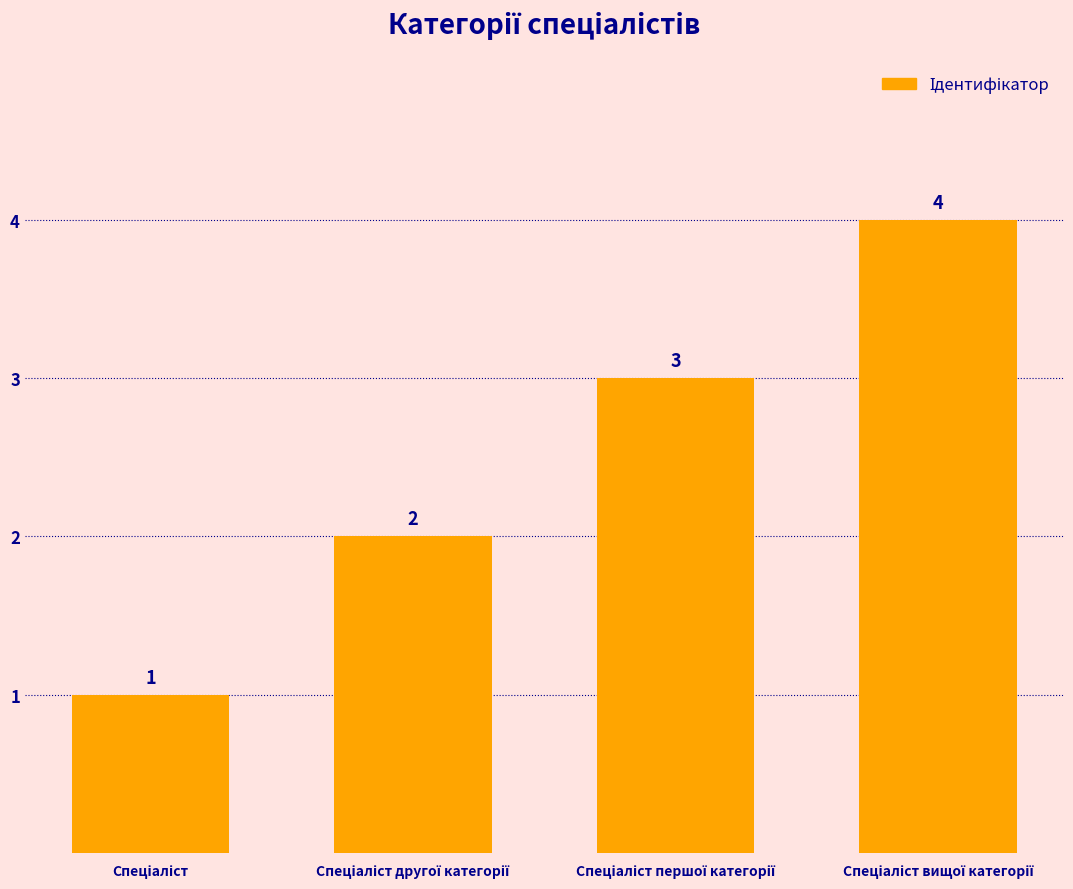

How many values are between 2 and 4?

3